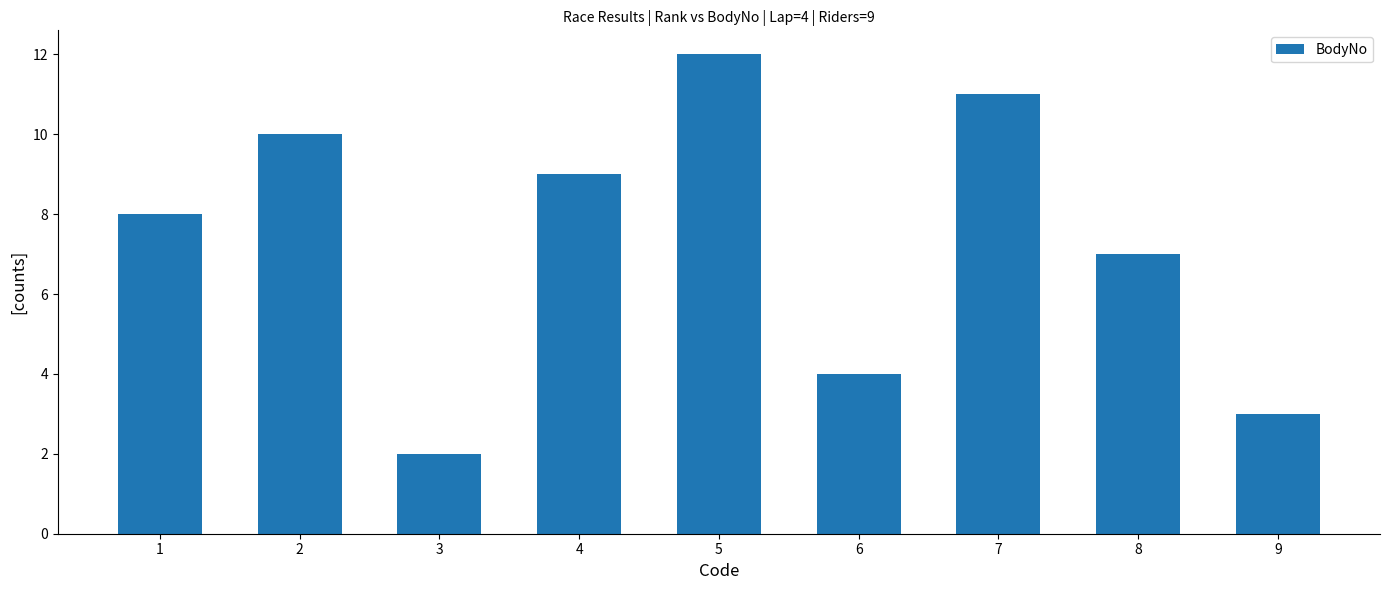

What is the sum of all values?

66